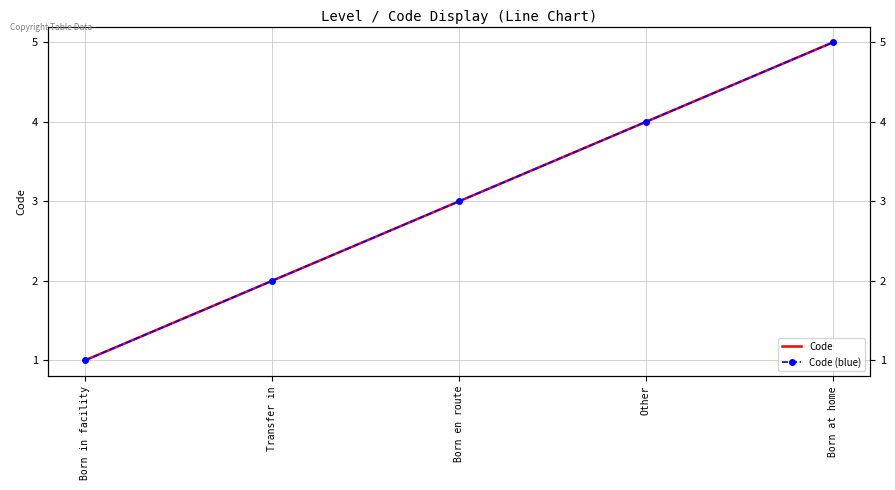

True or false: Code and Code (blue) intersect in this chart.

False